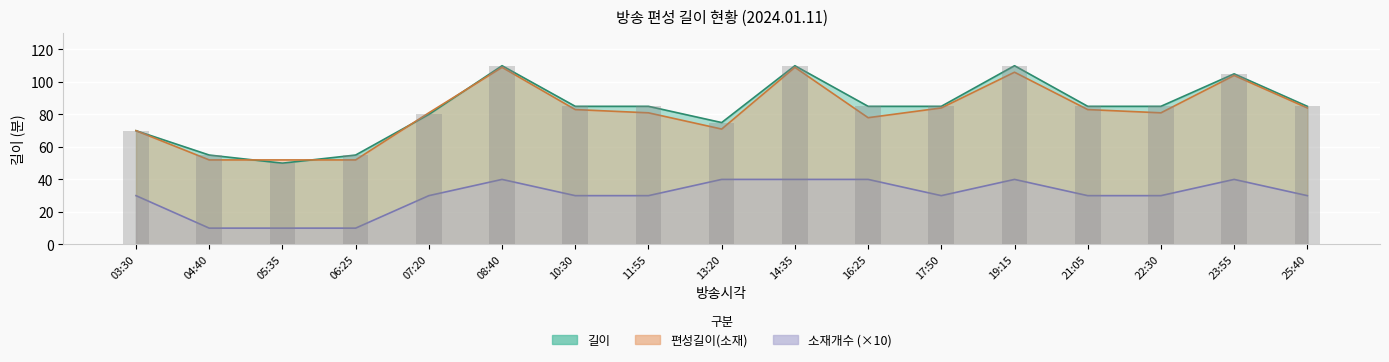

What is the difference between the 편성길이(소재) values at 08:40 and 17:50?

25